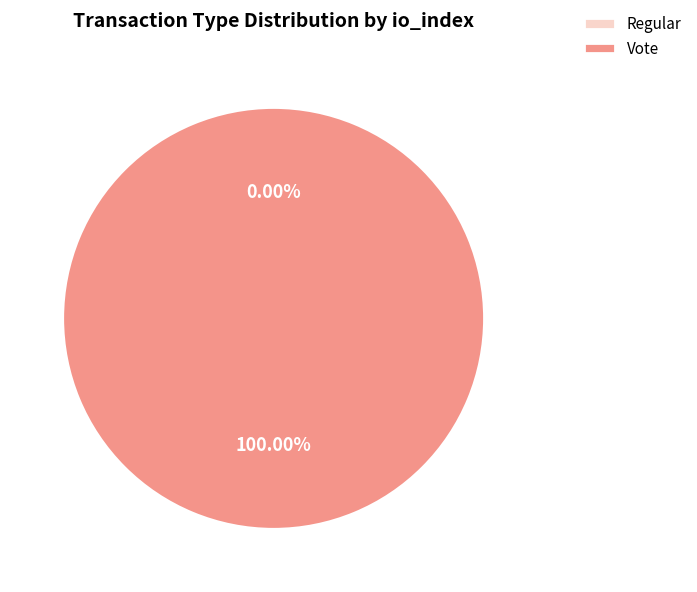

How many segments does this pie chart have?

2